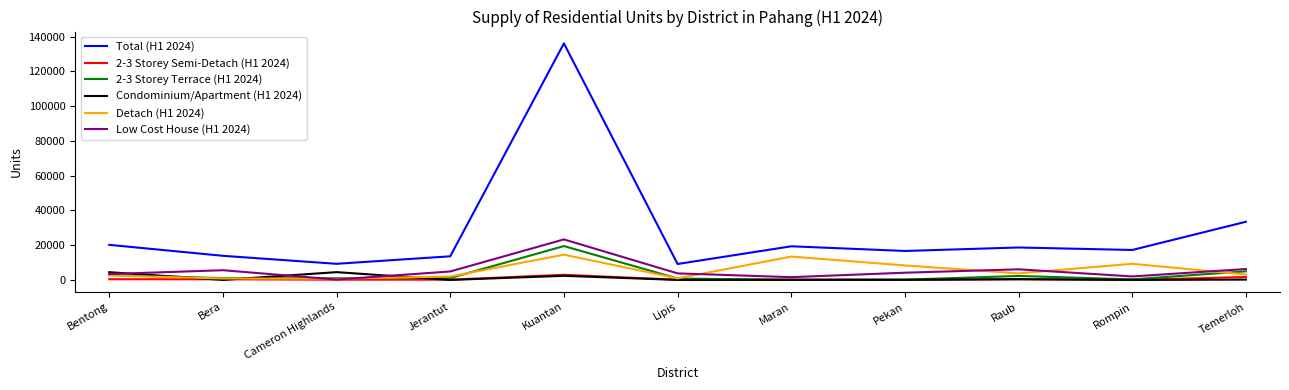

Which series has the largest total across all categories?

Total (H1 2024)